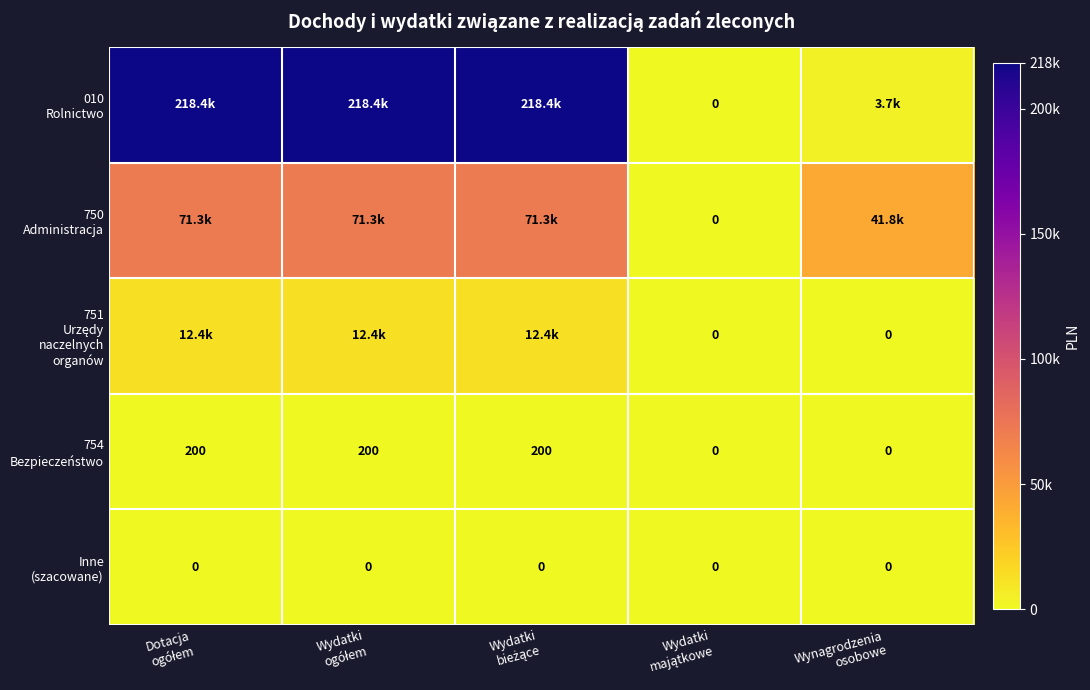

Which series has the largest total across all categories?

010 Rolnictwo